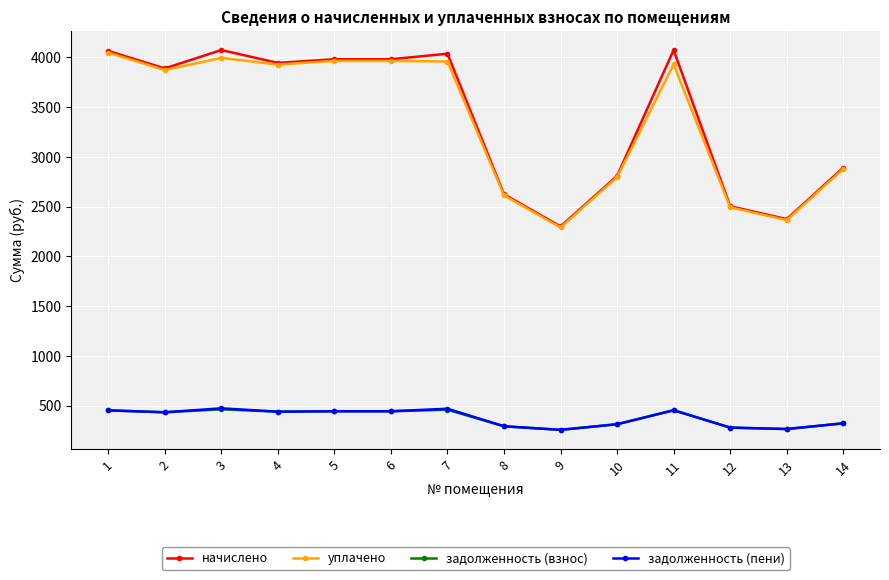

What is the highest value of the задолженность (пени) series?

471.9